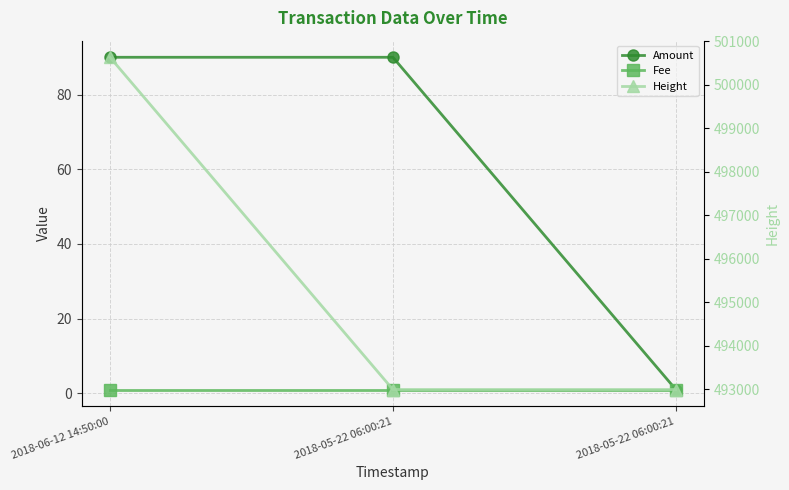

What is the difference between the Height values at 2018-06-12 14:50:00 and 2018-05-22 06:00:21?

7637